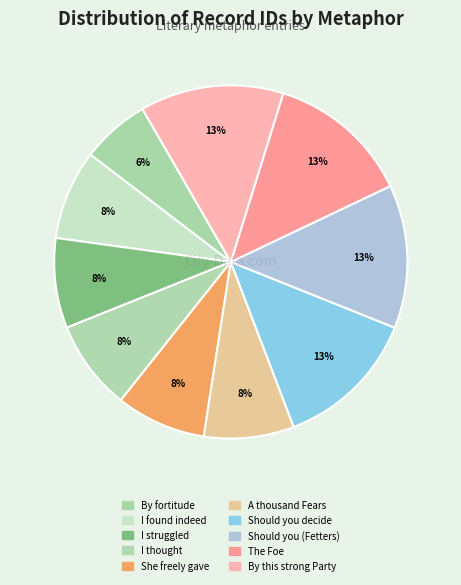

How many slices are in this pie chart?

10